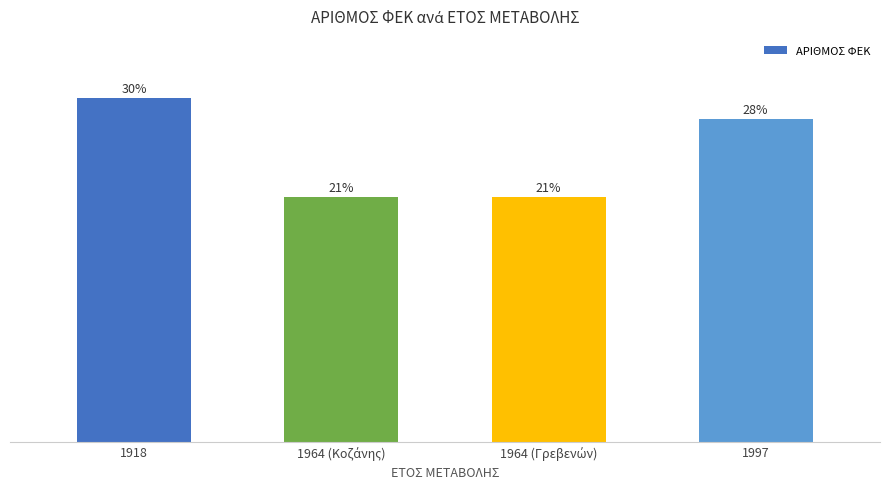

At which category does the chart reach its peak across all series?

1918